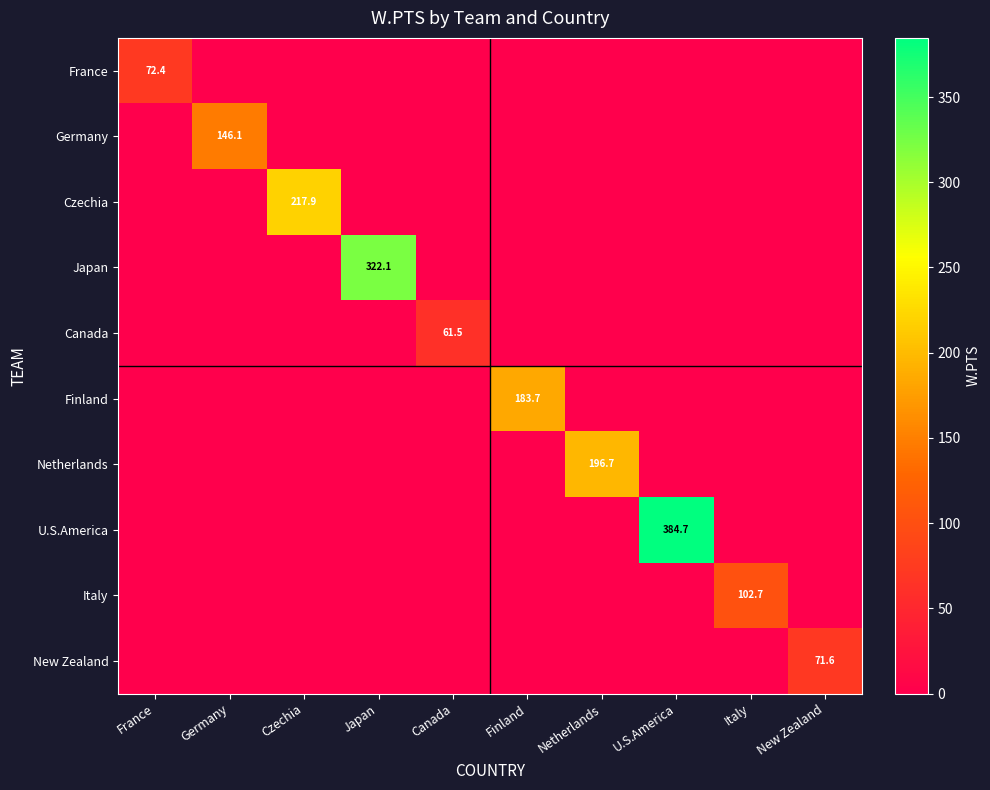

Is the value of Netherlands at Netherlands greater than the value of New Zealand at New Zealand?

Yes